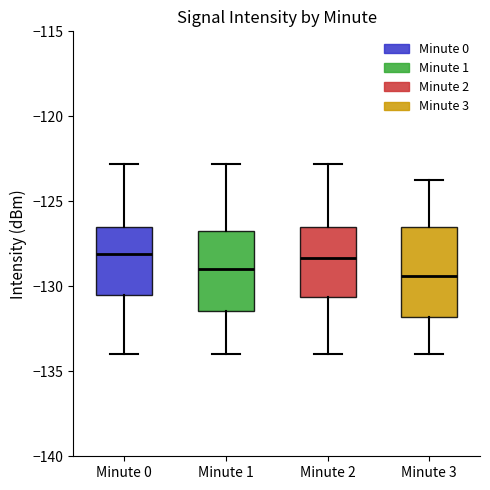

Where does the upper whisker of the box for Minute 1 end on the y-axis? The values are not printed on the chart, so give them approximately, as read against the axis.

-123.0